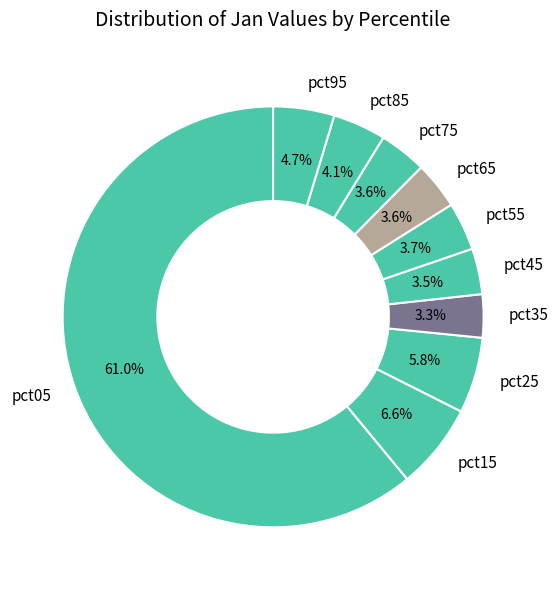

How many segments does this pie chart have?

10